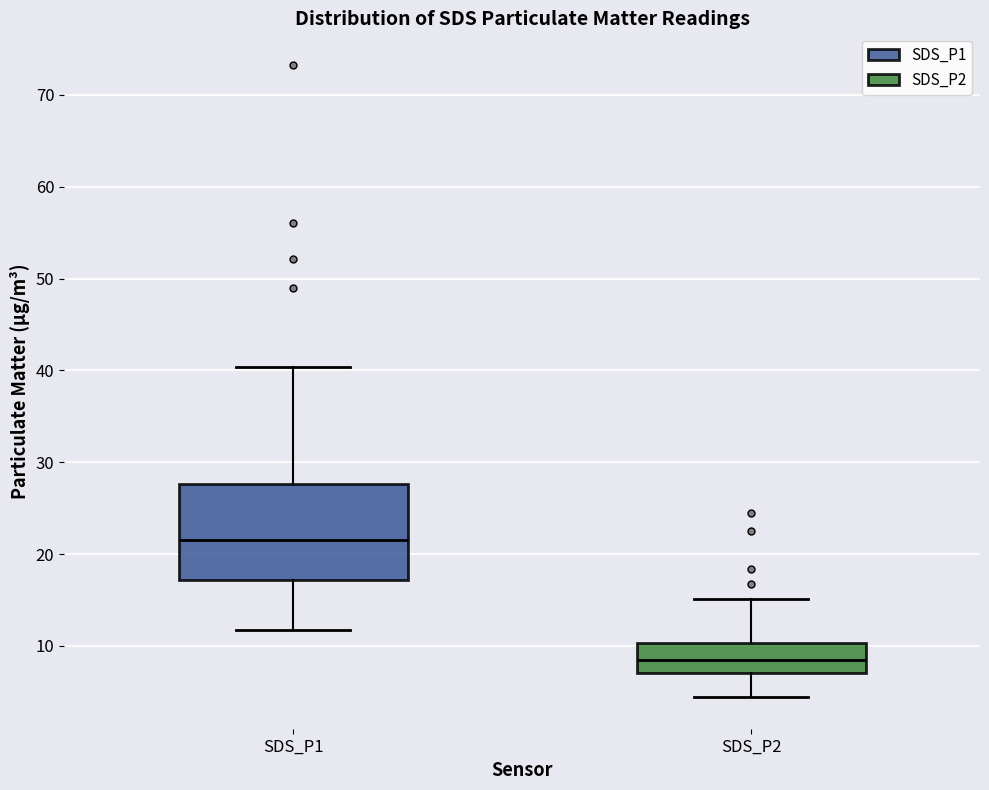

Which box has the highest median line?

SDS_P1